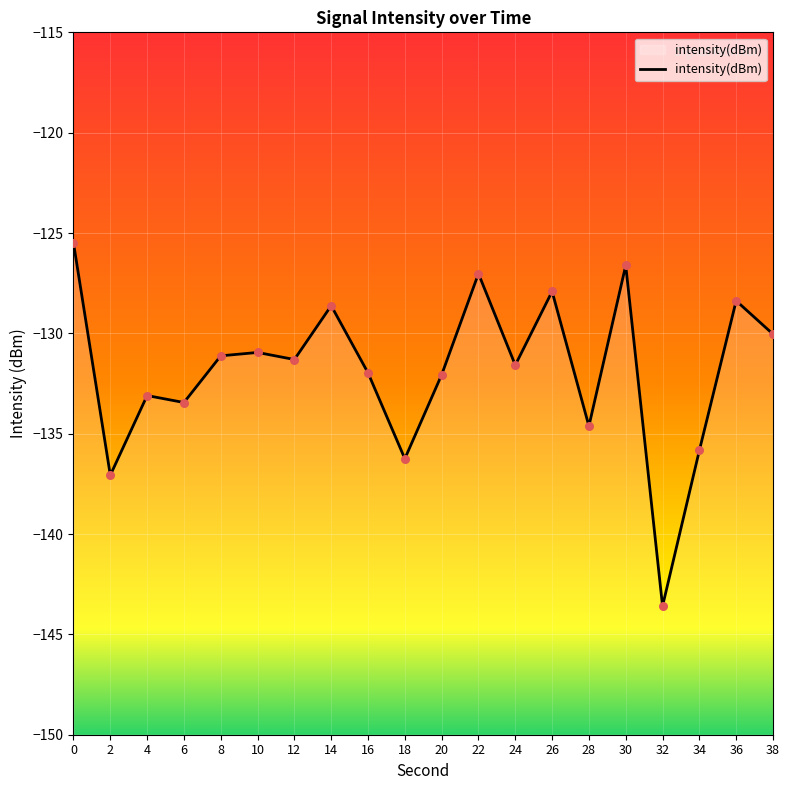

Which has a higher value, 32 or 18?

18